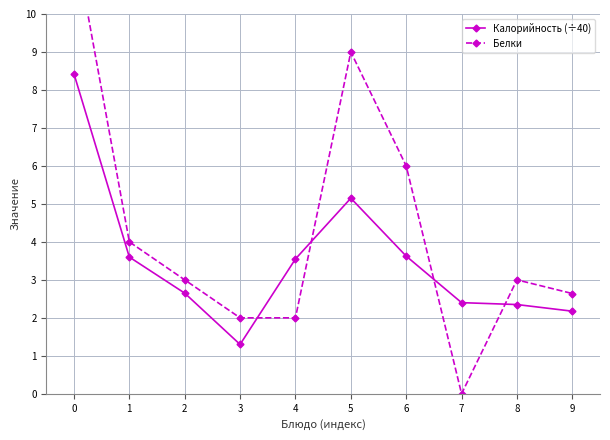

What is the value of the Калорийность (÷40) point at the 10th from the left?

2.2